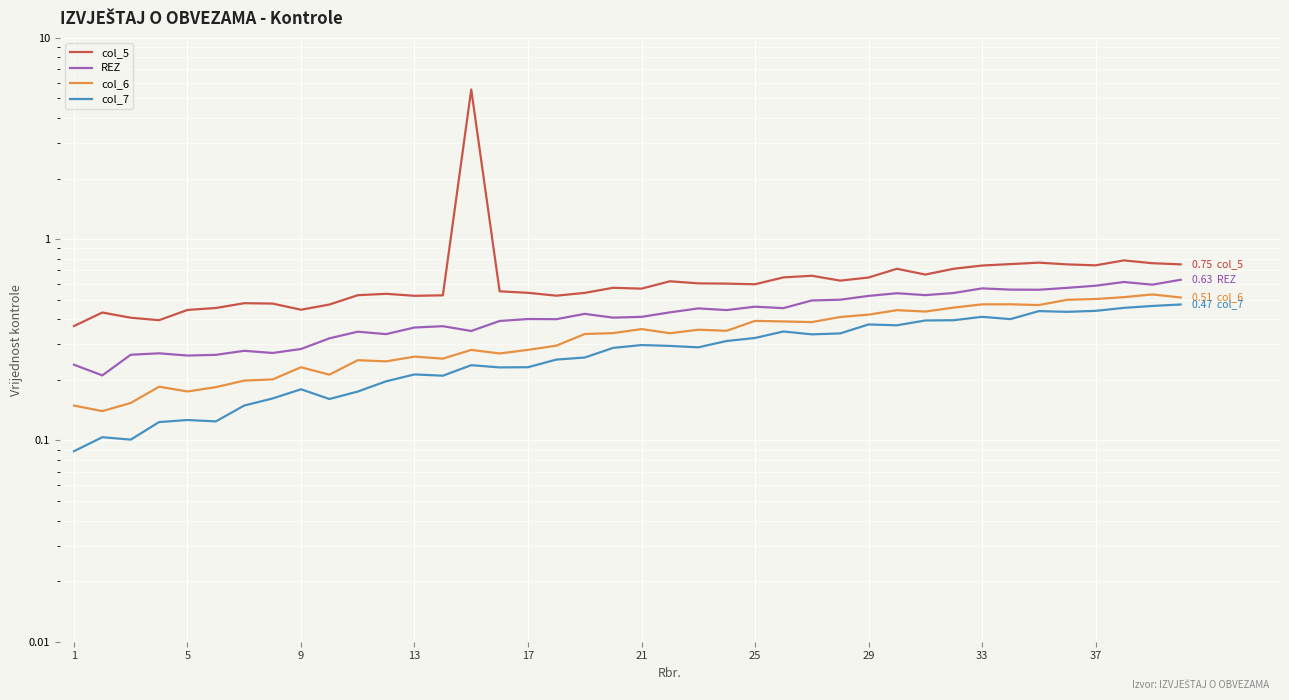

True or false: col_7 and REZ intersect in this chart.

False